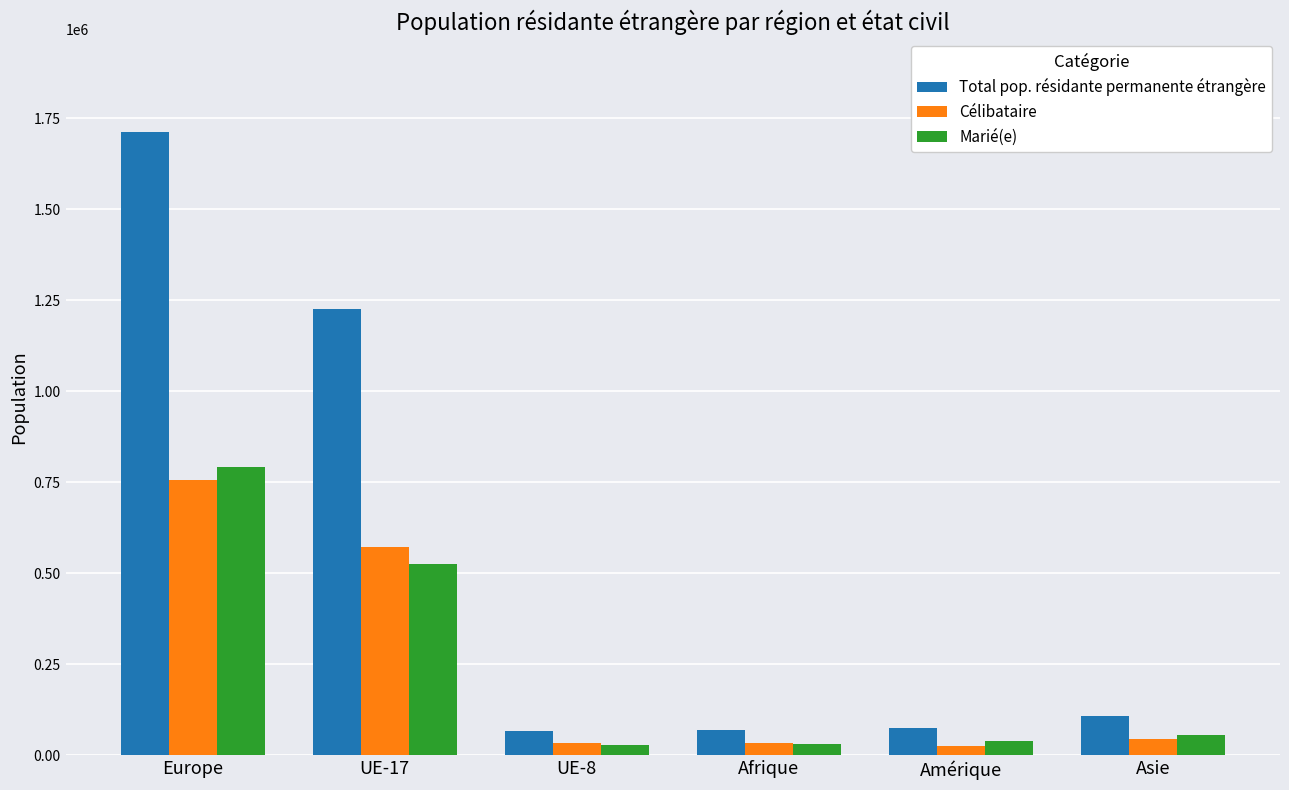

Which series has the widest spread of values?

Total pop. résidante permanente étrangère